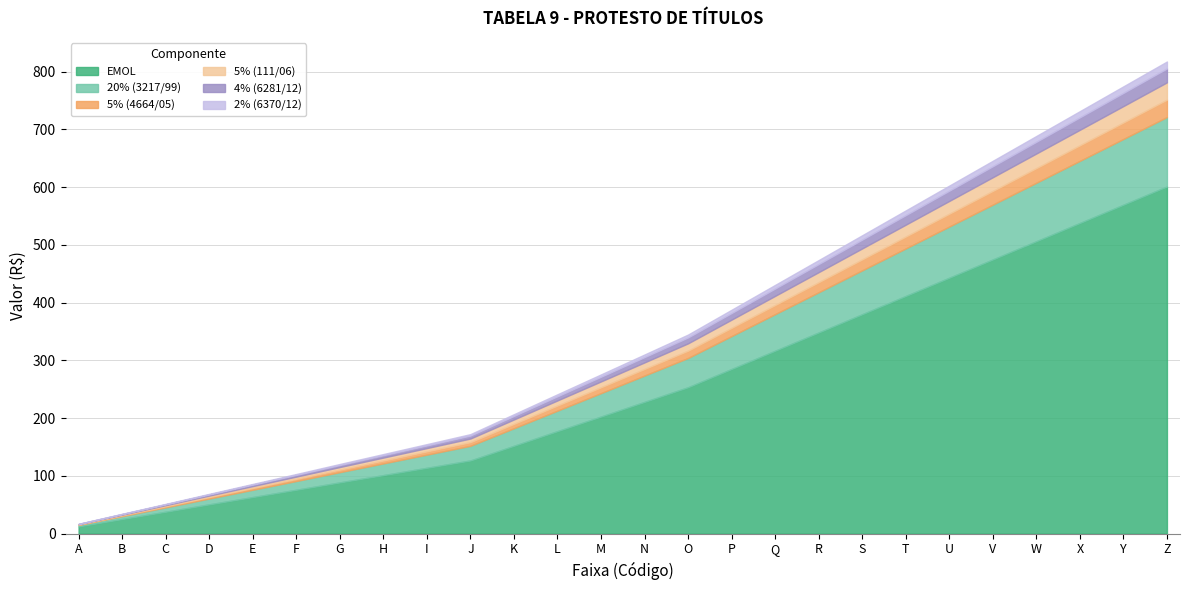

Does the chart display data point markers on the line(s)?

No